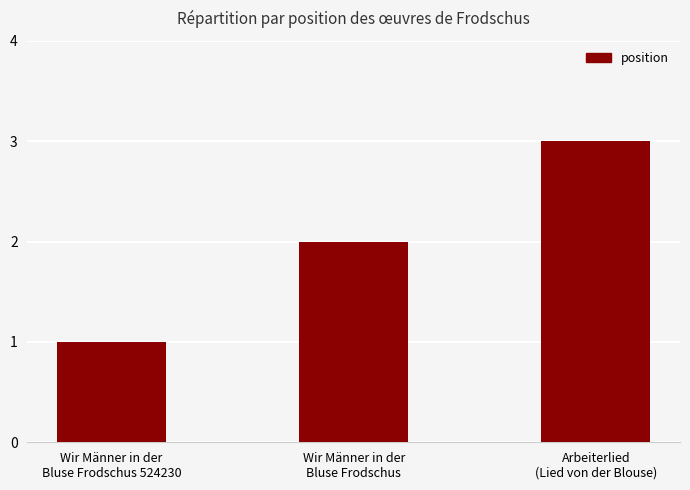

How many bars are there in total?

3